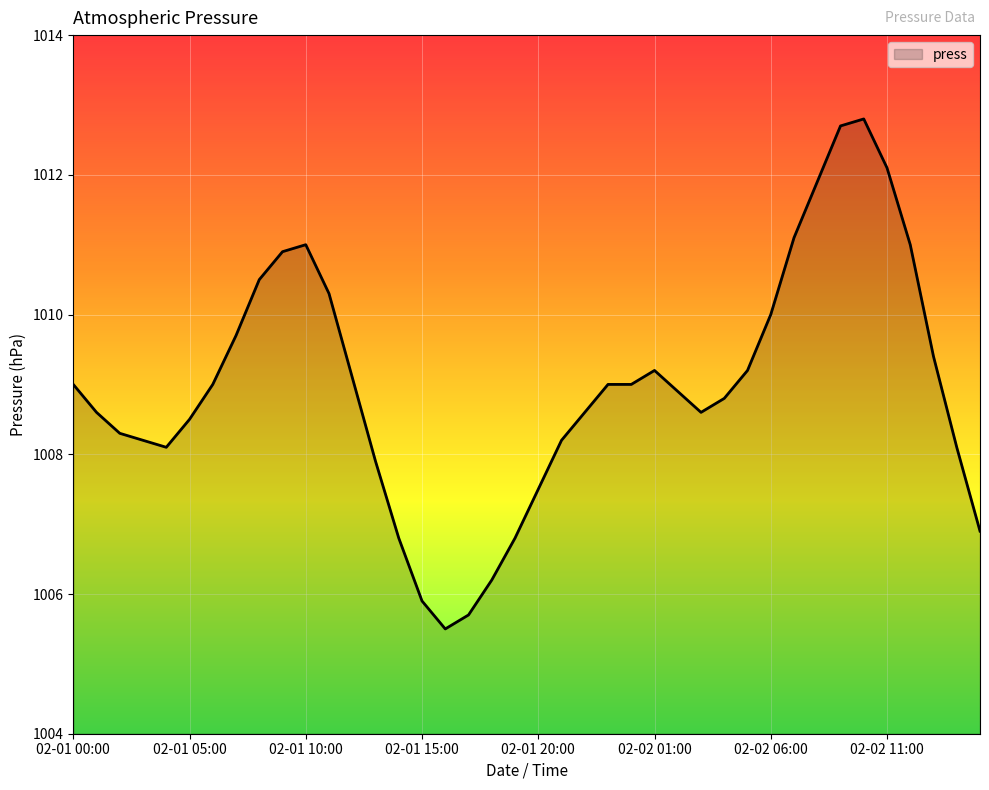

Does the chart display data point markers on the line(s)?

No